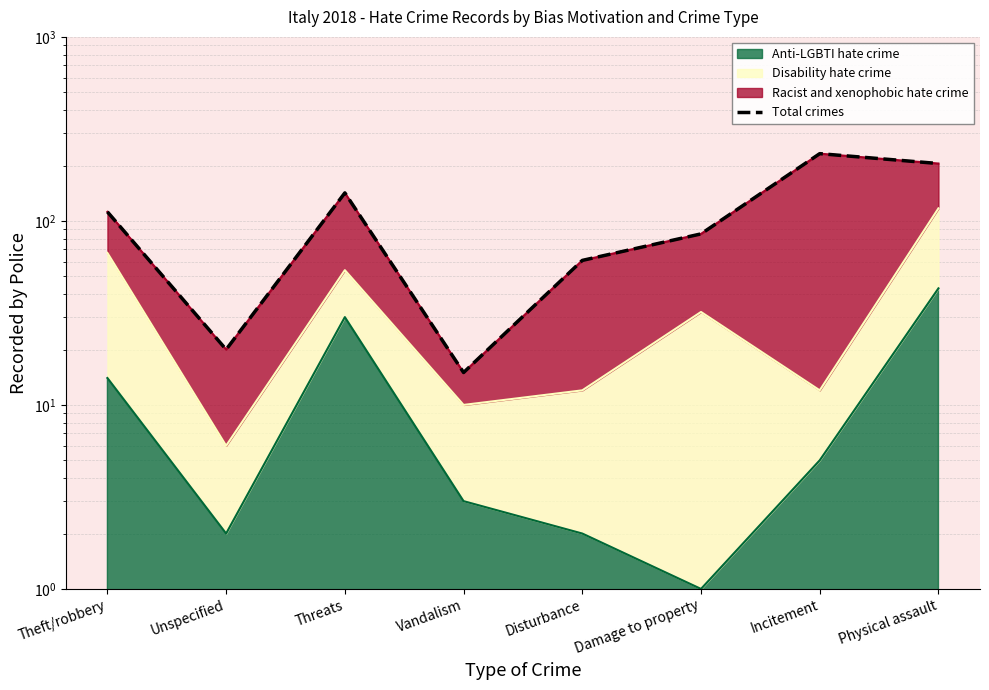

What is the sum of all values?

872